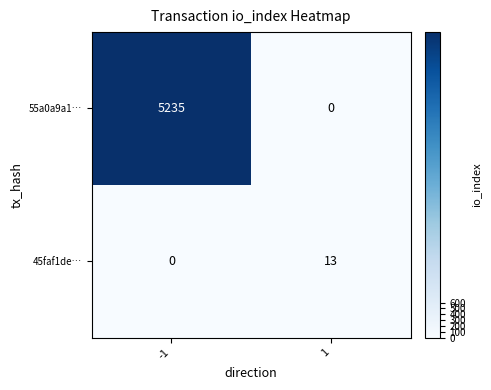

List the series in order of their peak value, highest first.

55a0a9a1…, 45faf1de…